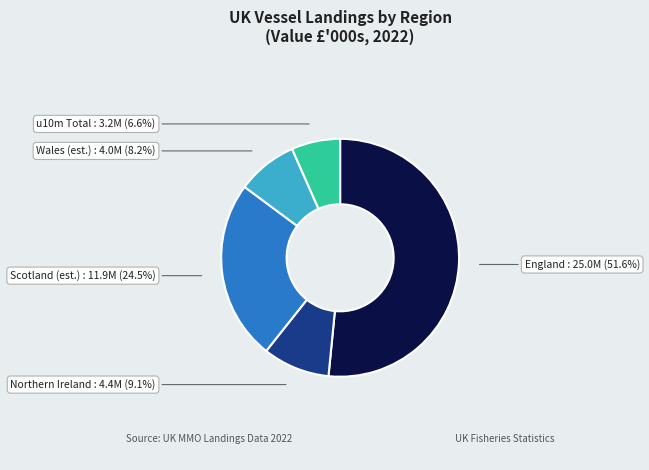

Does England account for over 50% of the chart?

Yes